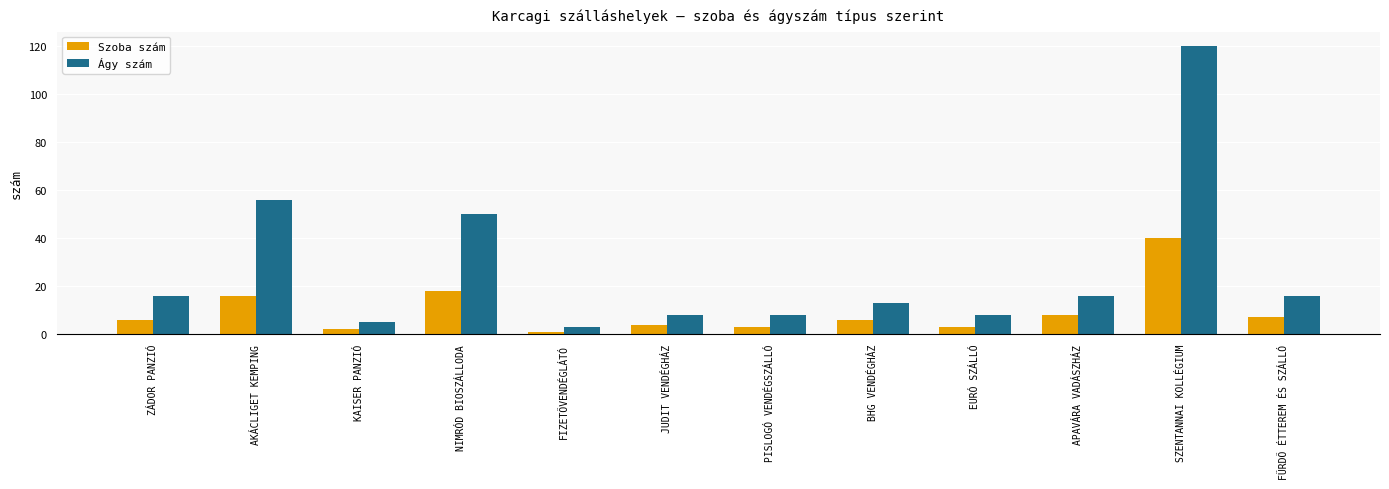

What is the total value across all series at JUDIT VENDÉGHÁZ?

12